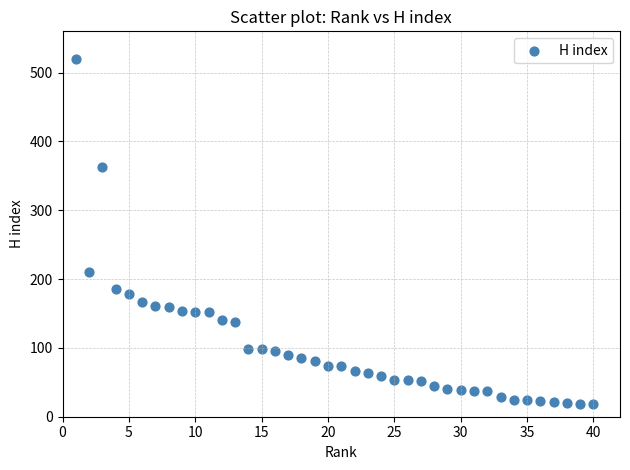

What is the range of Y values (max minus min)?

502